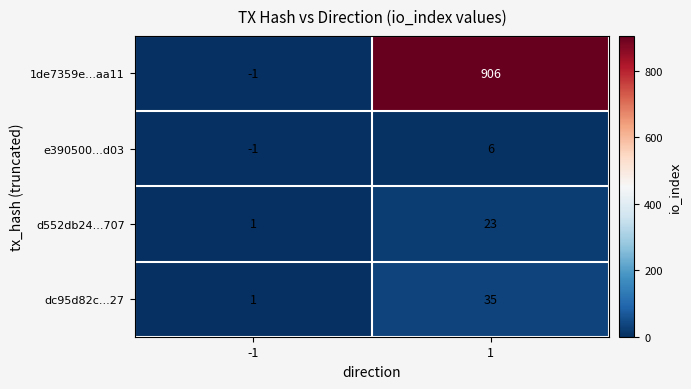

Reading left to right, transcribe all the data shown in this chart.

1de7359e...aa11: -1=-1	1=906
e390500...d03: -1=-1	1=6
d552db24...707: -1=1	1=23
dc95d82c...27: -1=1	1=35